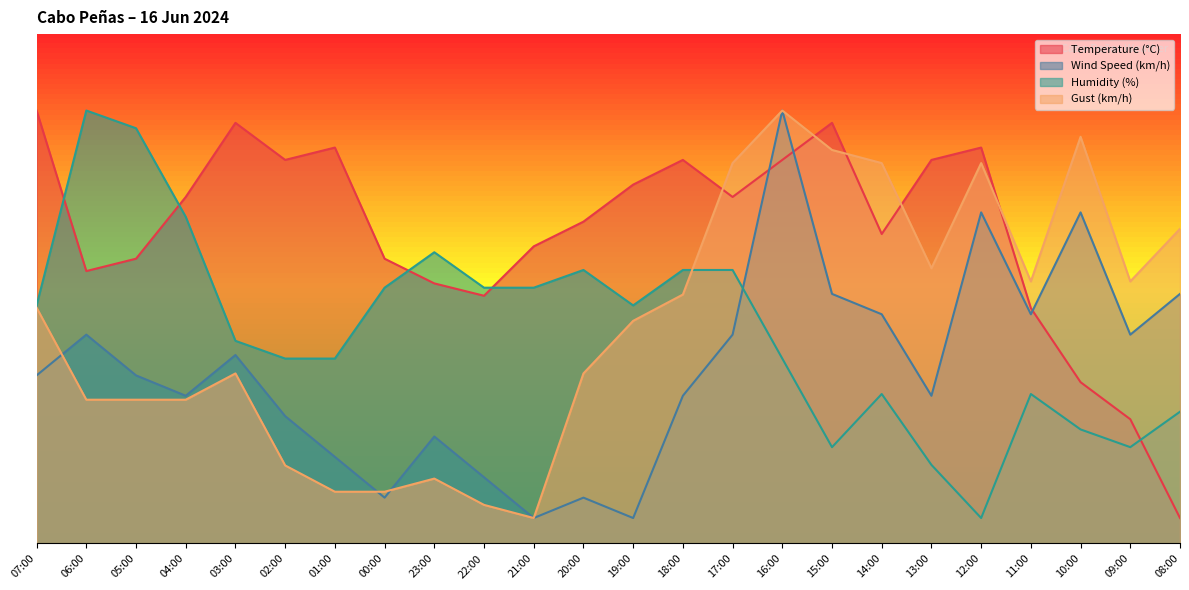

Is the value of Humidity (%) at 12:00 greater than the value of Temperature (°C) at 00:00?

No